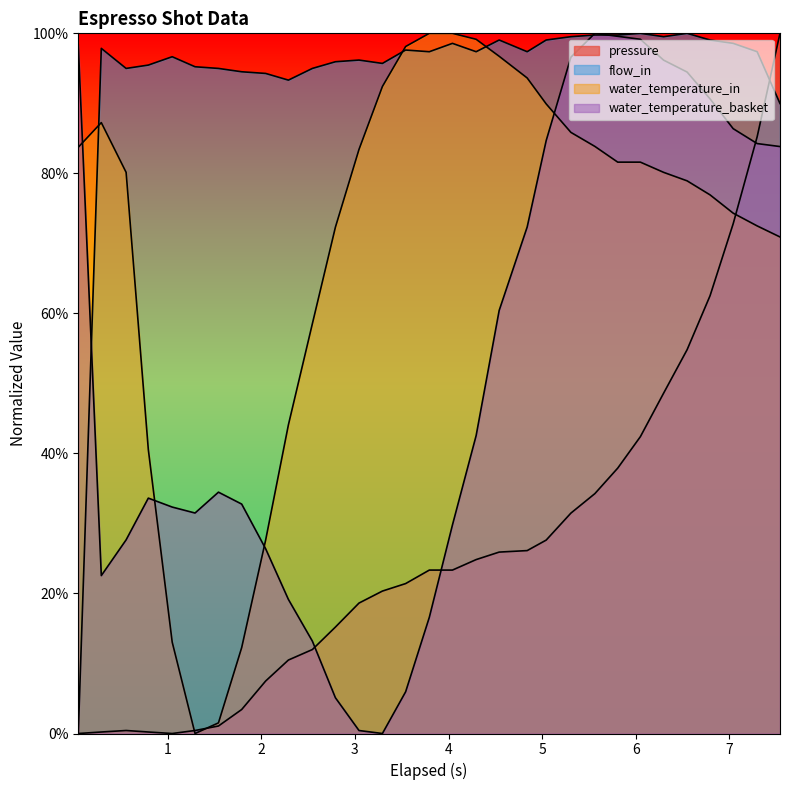

What is the value of the water_temperature_basket point at the 26th from the left?

96.2